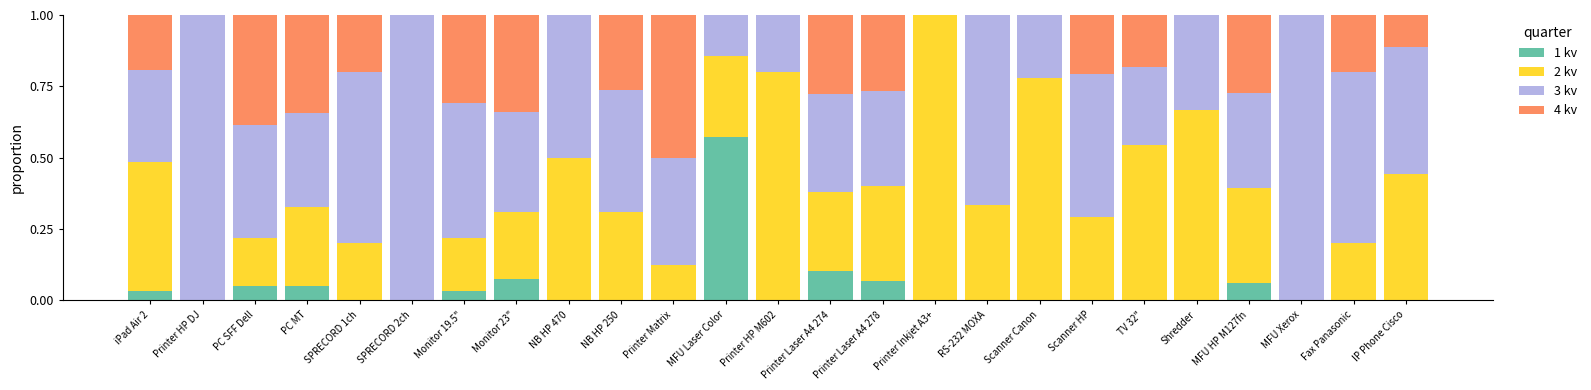

Are the bars grouped side by side (vs. stacked)?

No